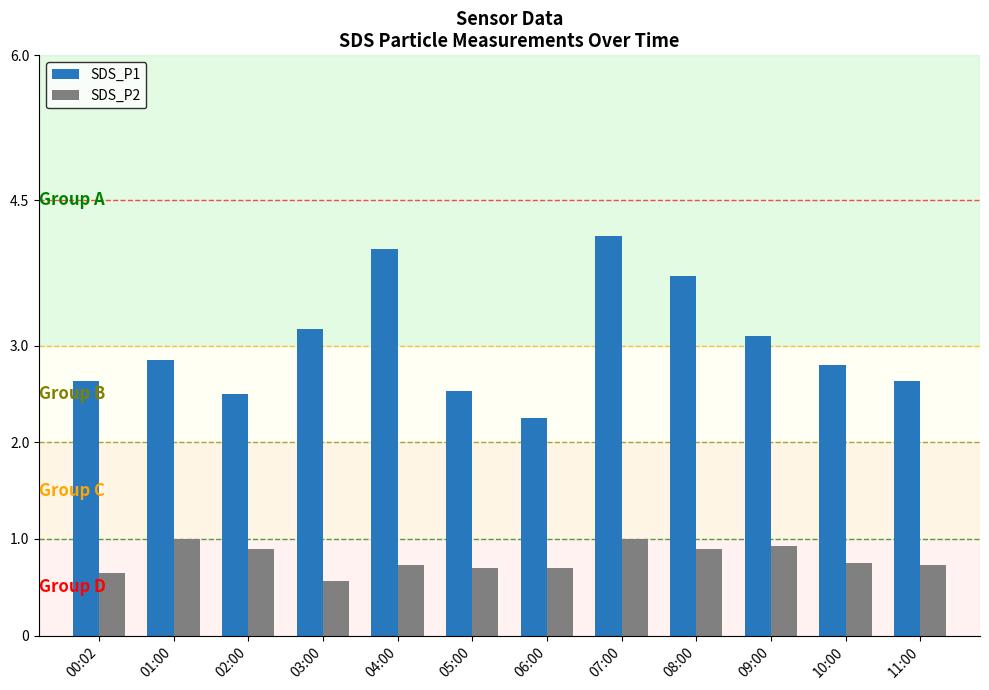

Which category has the highest value in the SDS_P1 series?

07:00